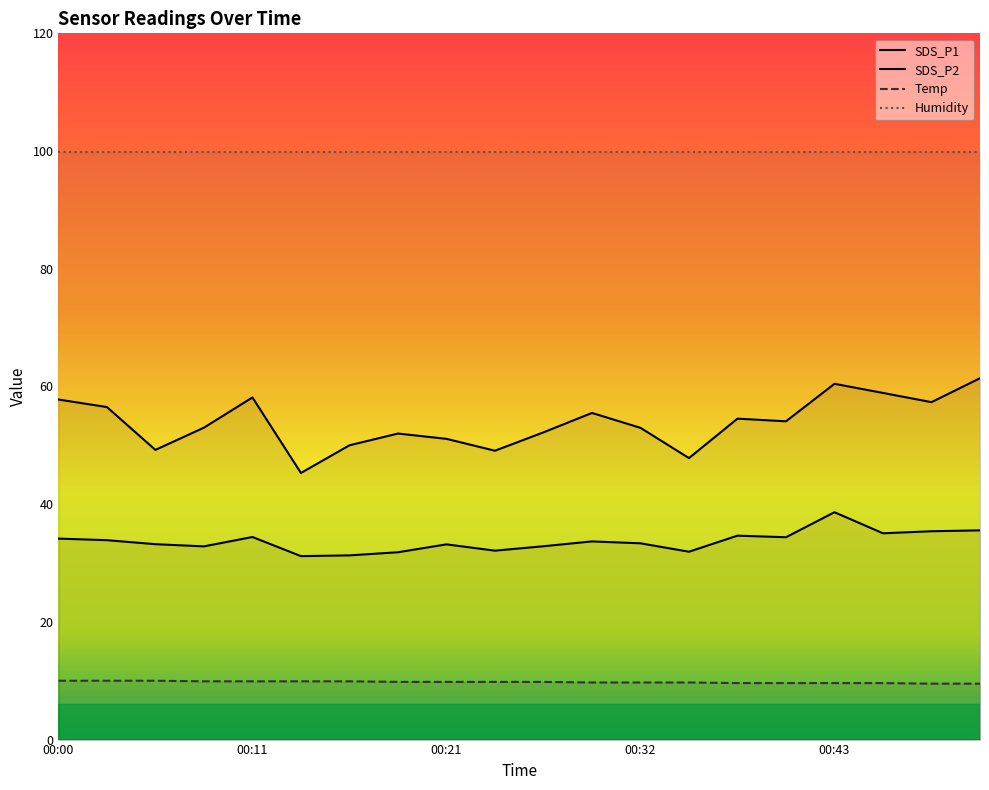

What is the average value of the SDS_P2 series?

33.7